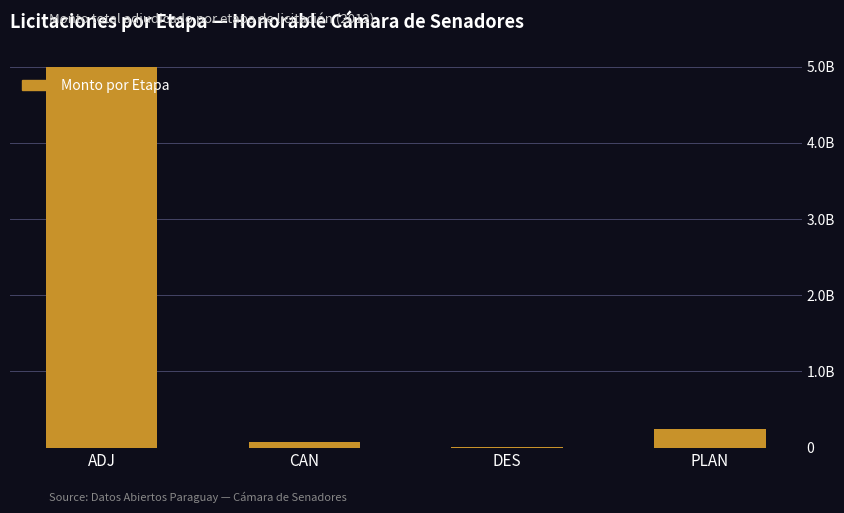

What is the maximum value shown in the chart?

9177354643